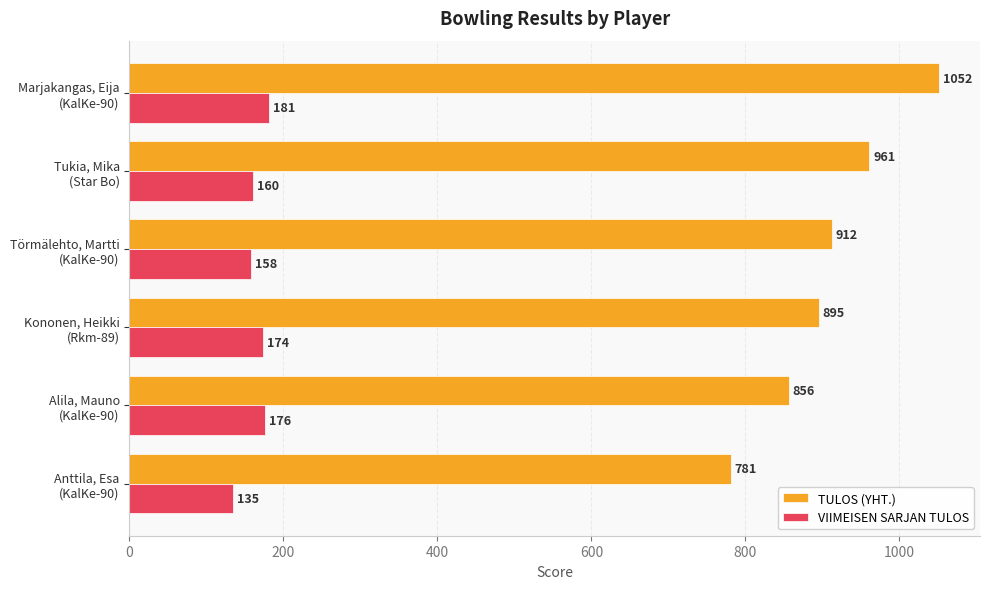

How many TULOS (YHT.) values are between 856 and 961?

4